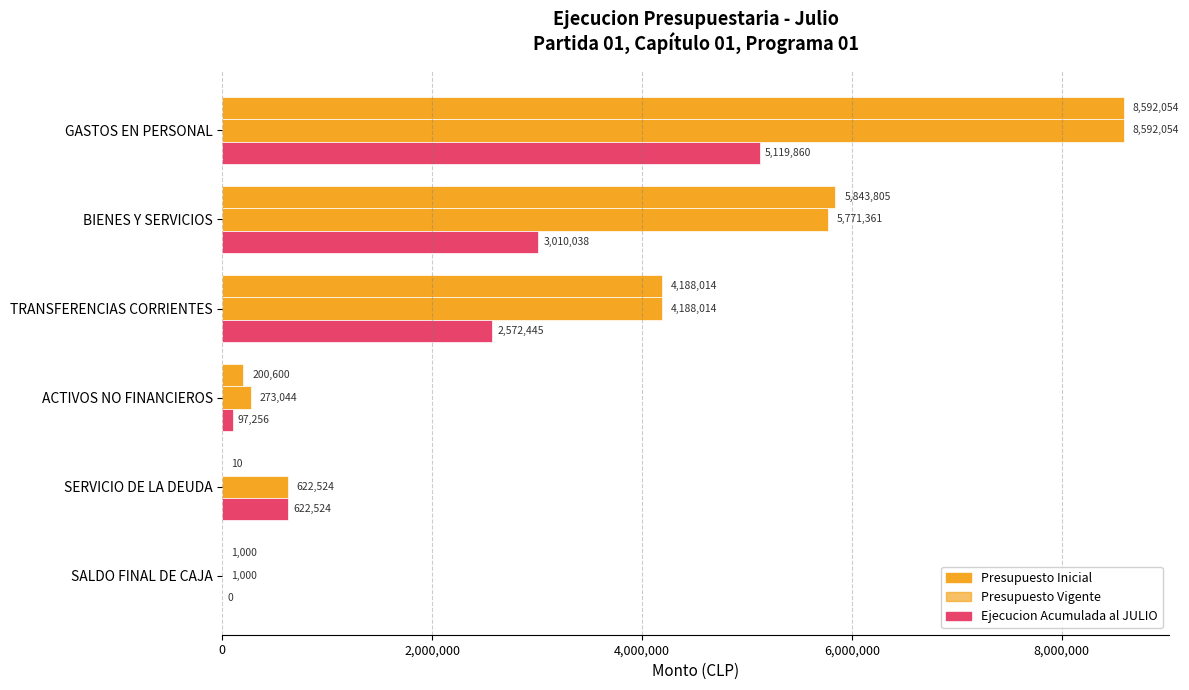

What is the highest value of the Presupuesto Inicial series?

8592054